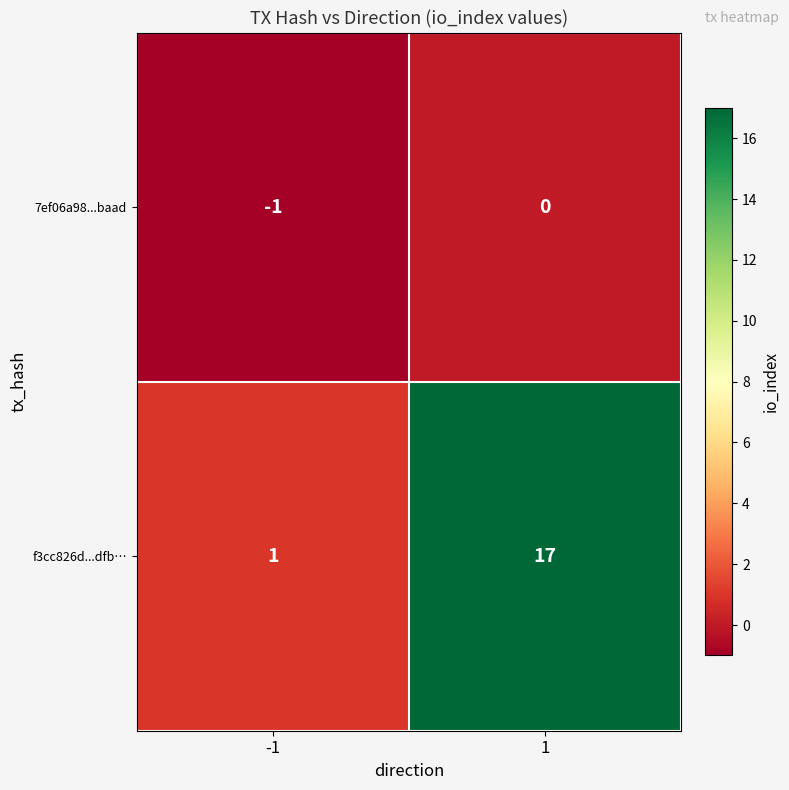

What is the difference between the highest and lowest values at 1?

17